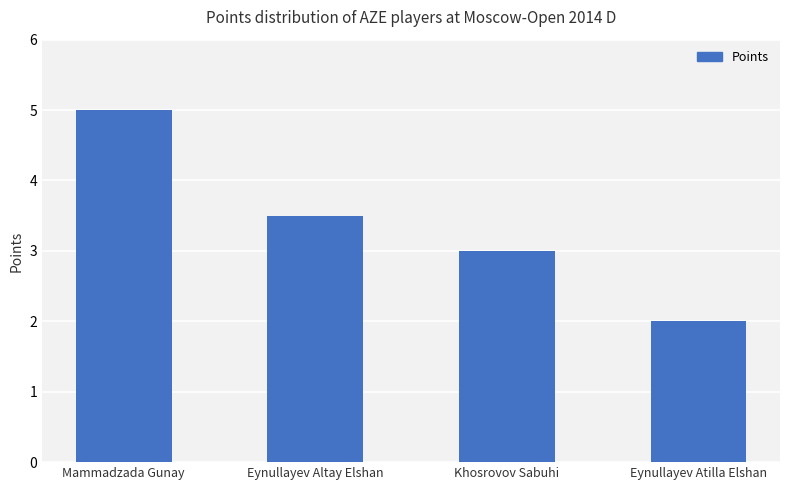

List the labels in order of value, largest first.

Mammadzada Gunay, Eynullayev Altay Elshan, Khosrovov Sabuhi, Eynullayev Atilla Elshan